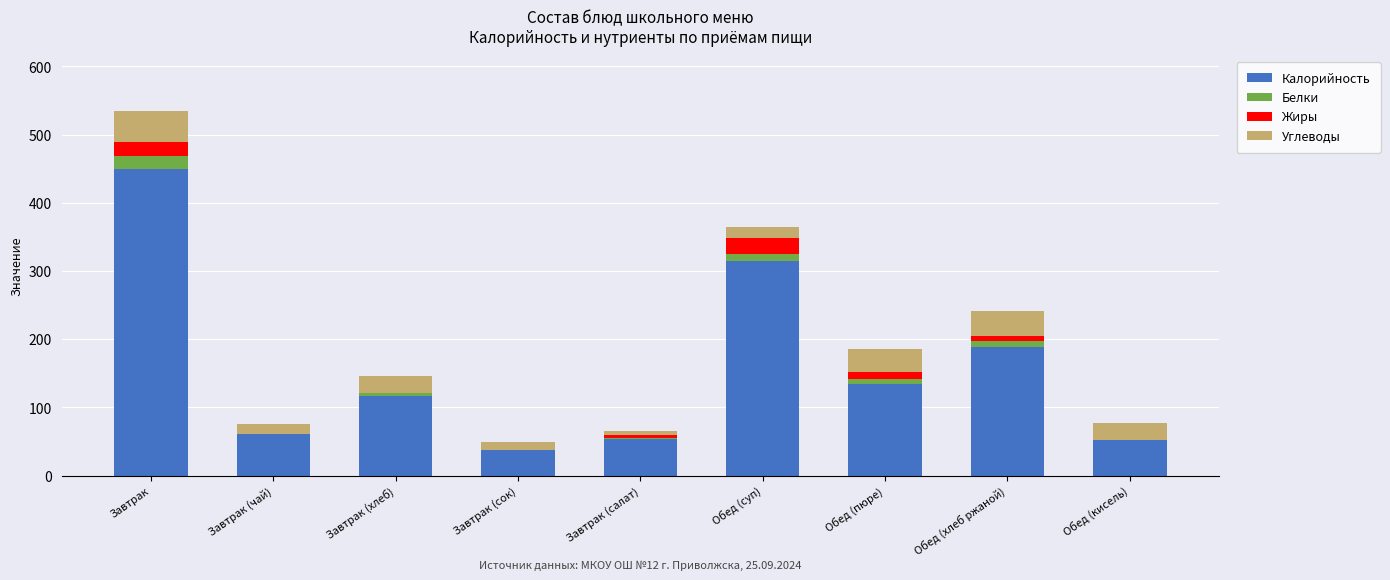

Does the chart contain stacked bars?

Yes